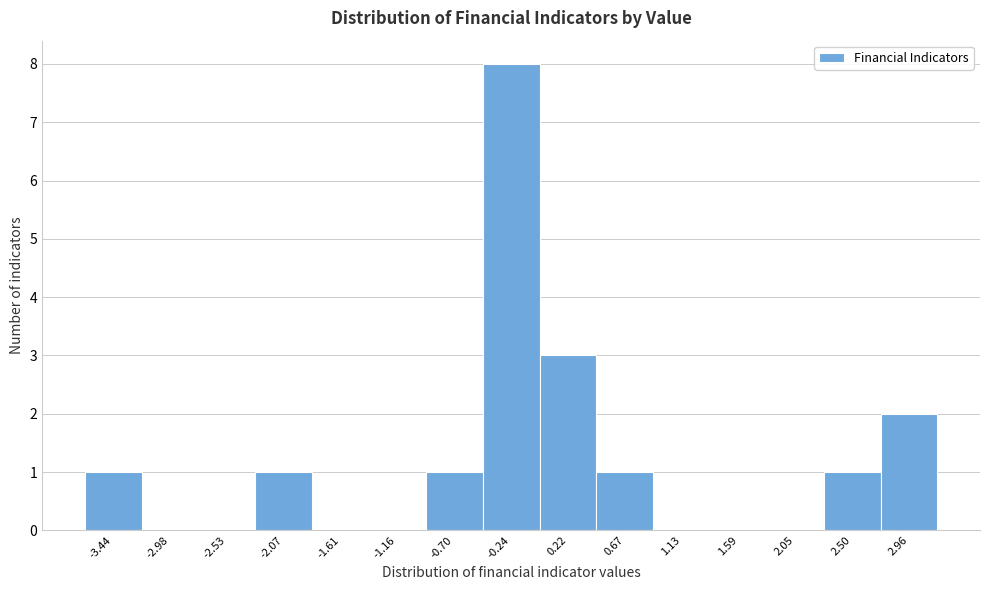

Reading left to right, list all the values displayed in this chart.

-3.44=1	-2.98=0	-2.53=0	-2.07=1	-1.61=0	-1.16=0	-0.70=1	-0.24=8	0.22=3	0.67=1	1.13=0	1.59=0	2.05=0	2.50=1	2.96=2